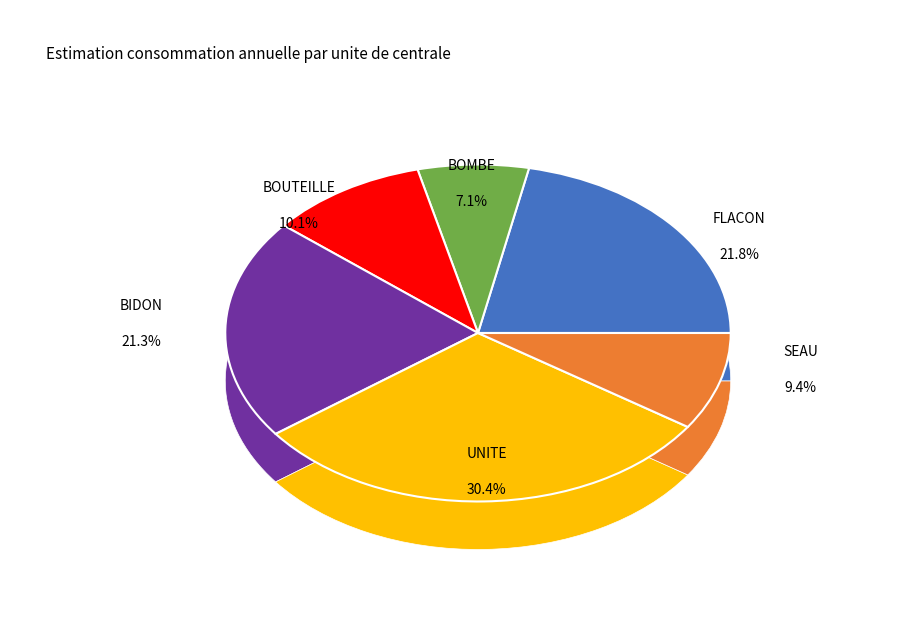

Is it true that BOMBE is 21% of the pie?

False